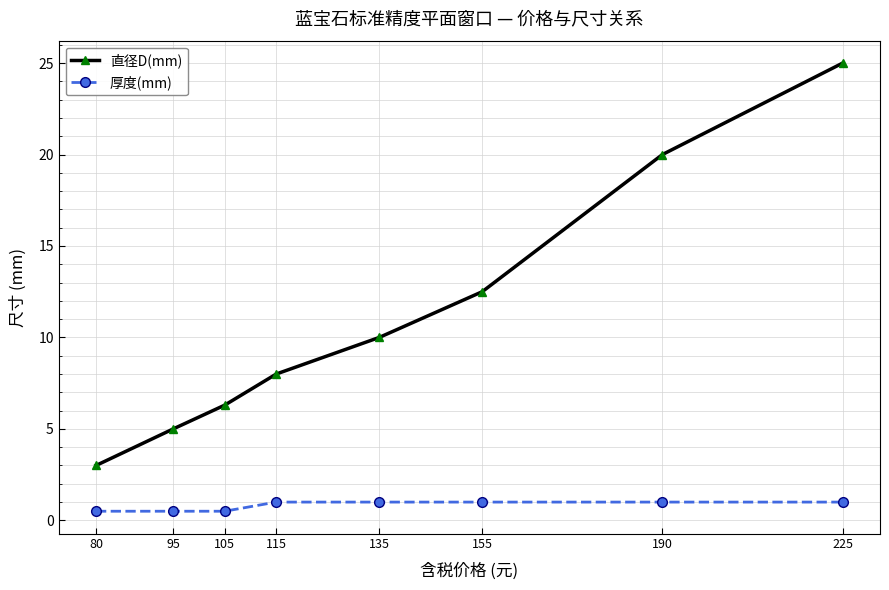

What is the smallest value displayed?

0.5